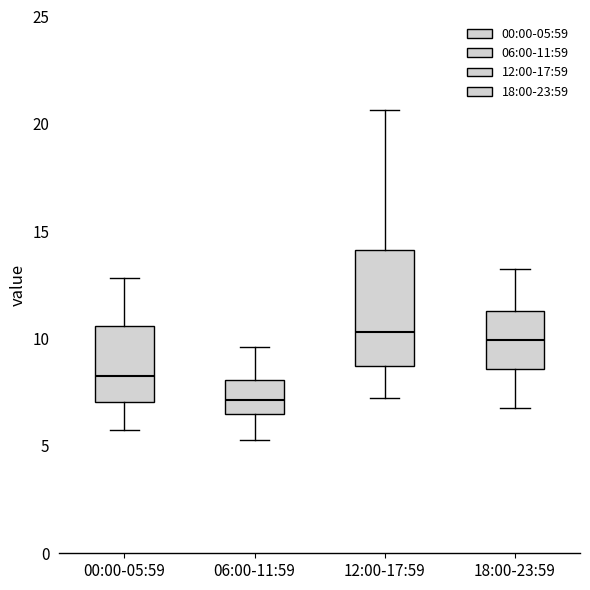

Which box's median line is the lowest?

06:00-11:59